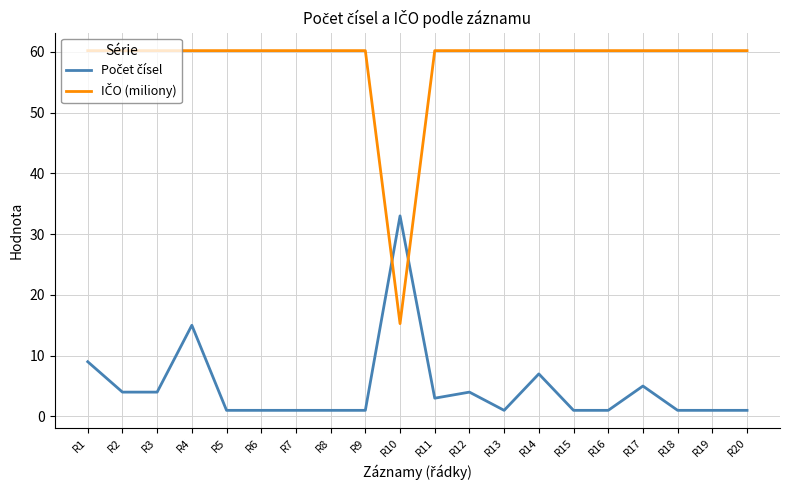

What is the maximum value shown in the chart?

60.2